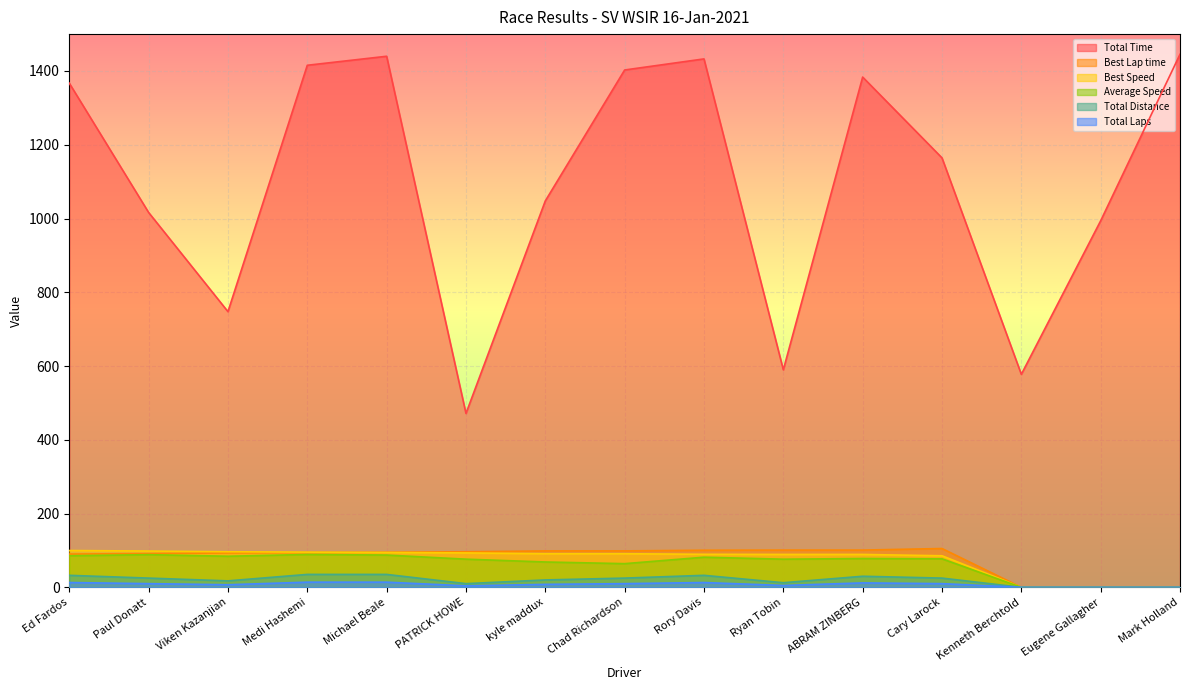

True or false: Average Speed and Best Lap time intersect in this chart.

False